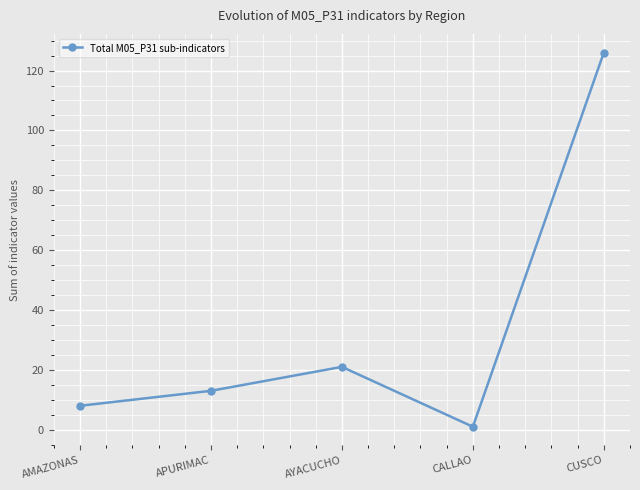

Is this an area chart (filled region under the line)?

No